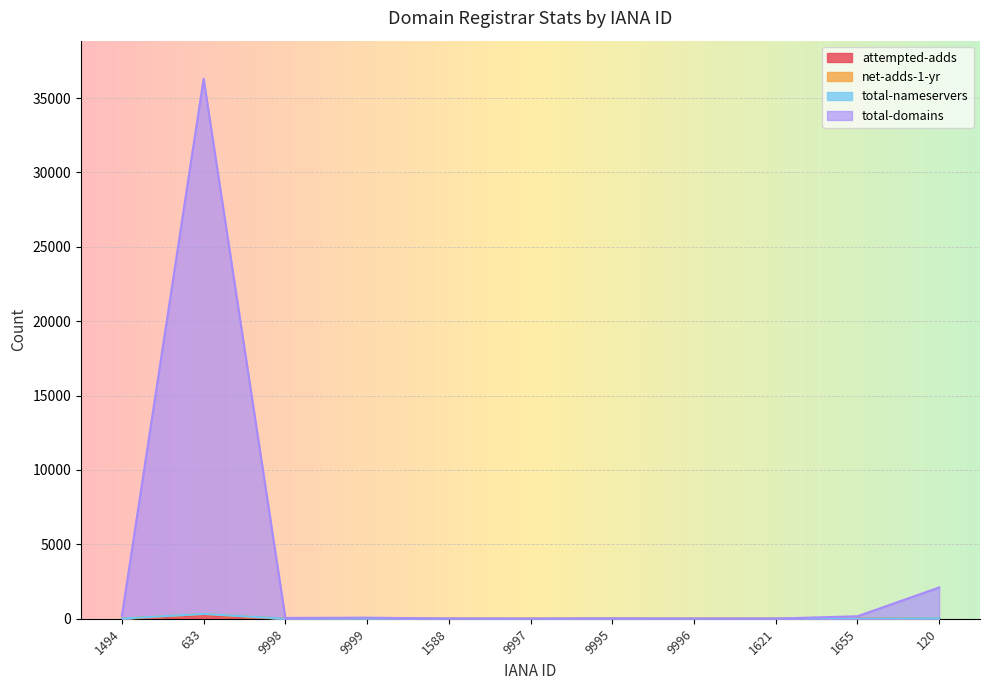

At how many categories does at least one series exceed 35509?

1